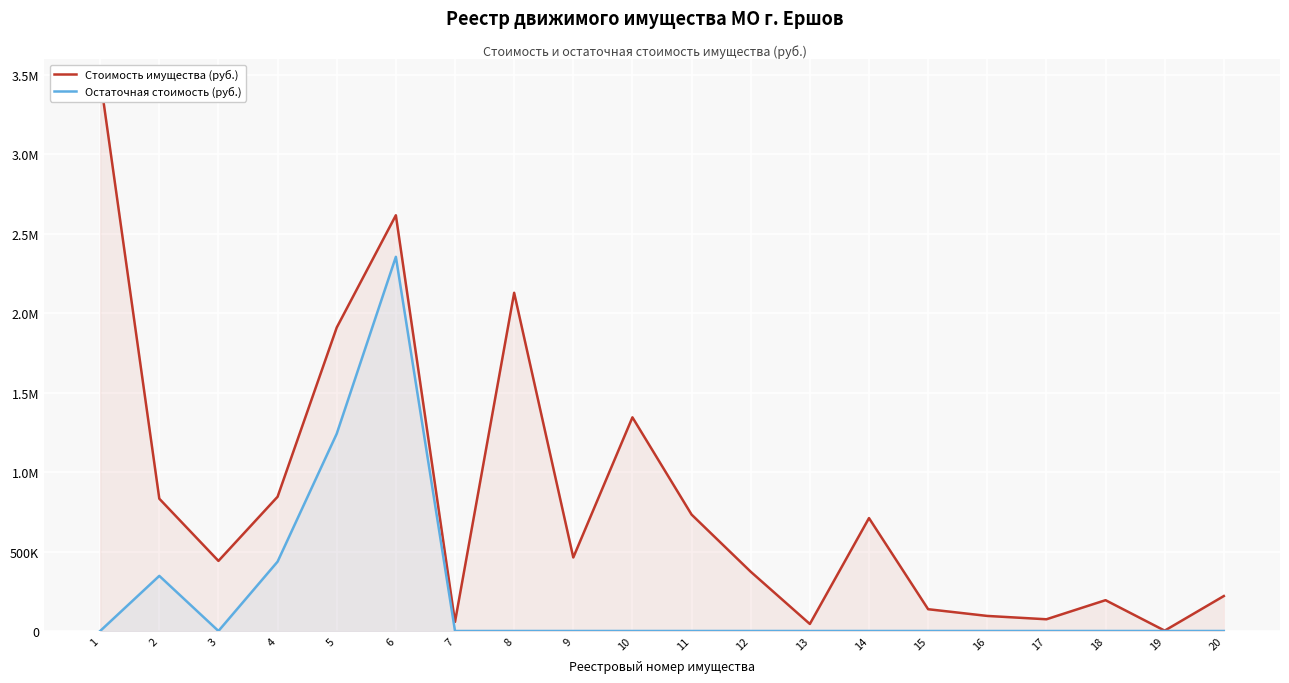

What is the difference between the maximum and minimum values in the Стоимость имущества (руб.) series?

3478731.7